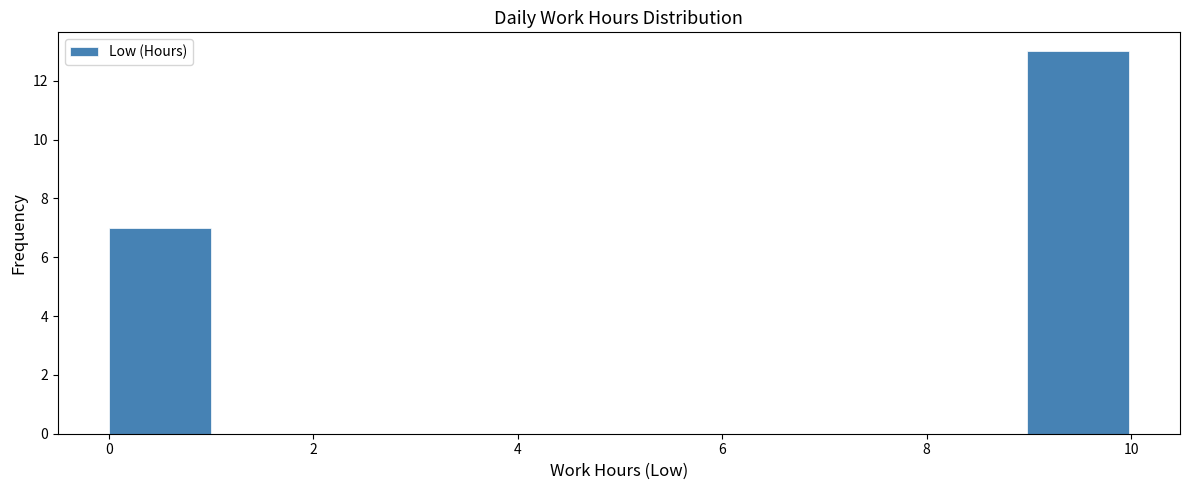

How tall is the bar that spans 0 to 1 on the x-axis? Neither the bar edges nor the heights are printed on the chart, so give them approximately, as read against the axes.

7